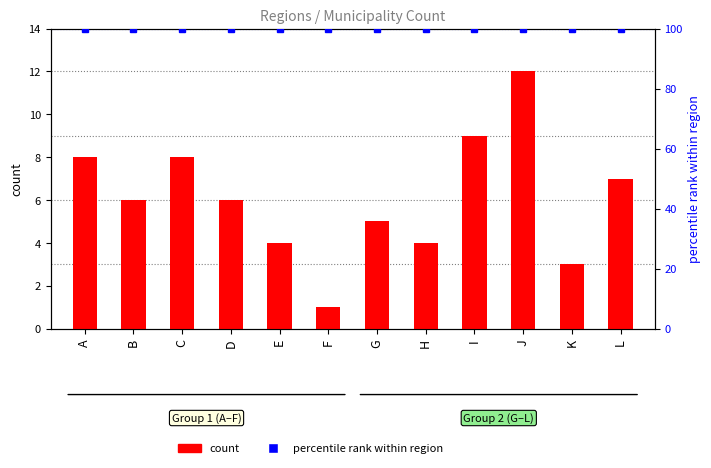

The chart shows a value of 5 at G. True or false?

True